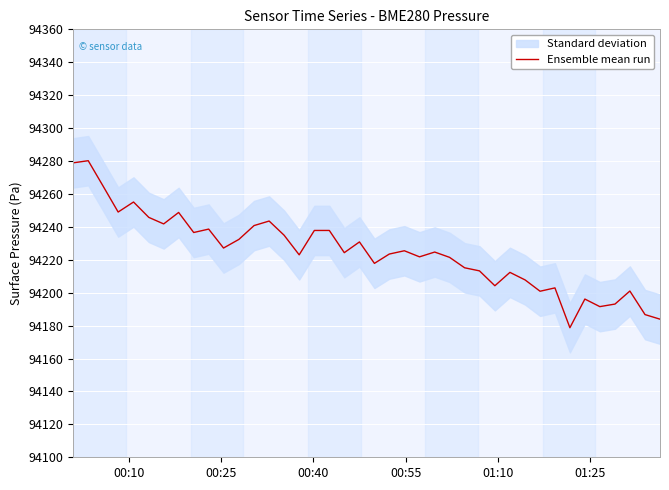

What is the highest value of the Ensemble mean run series?

94280.2